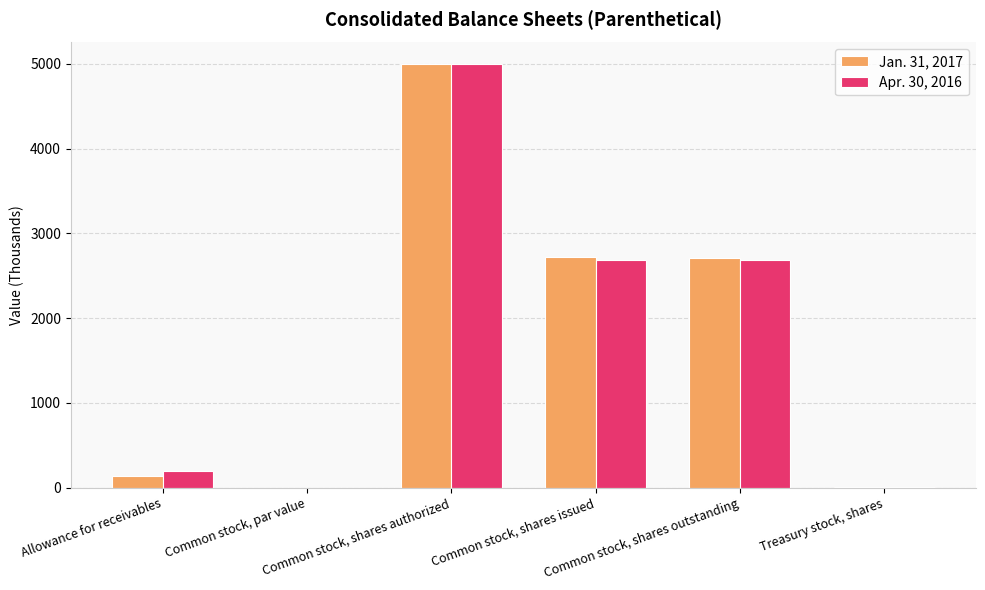

What is the maximum value for Apr. 30, 2016?

5000.0